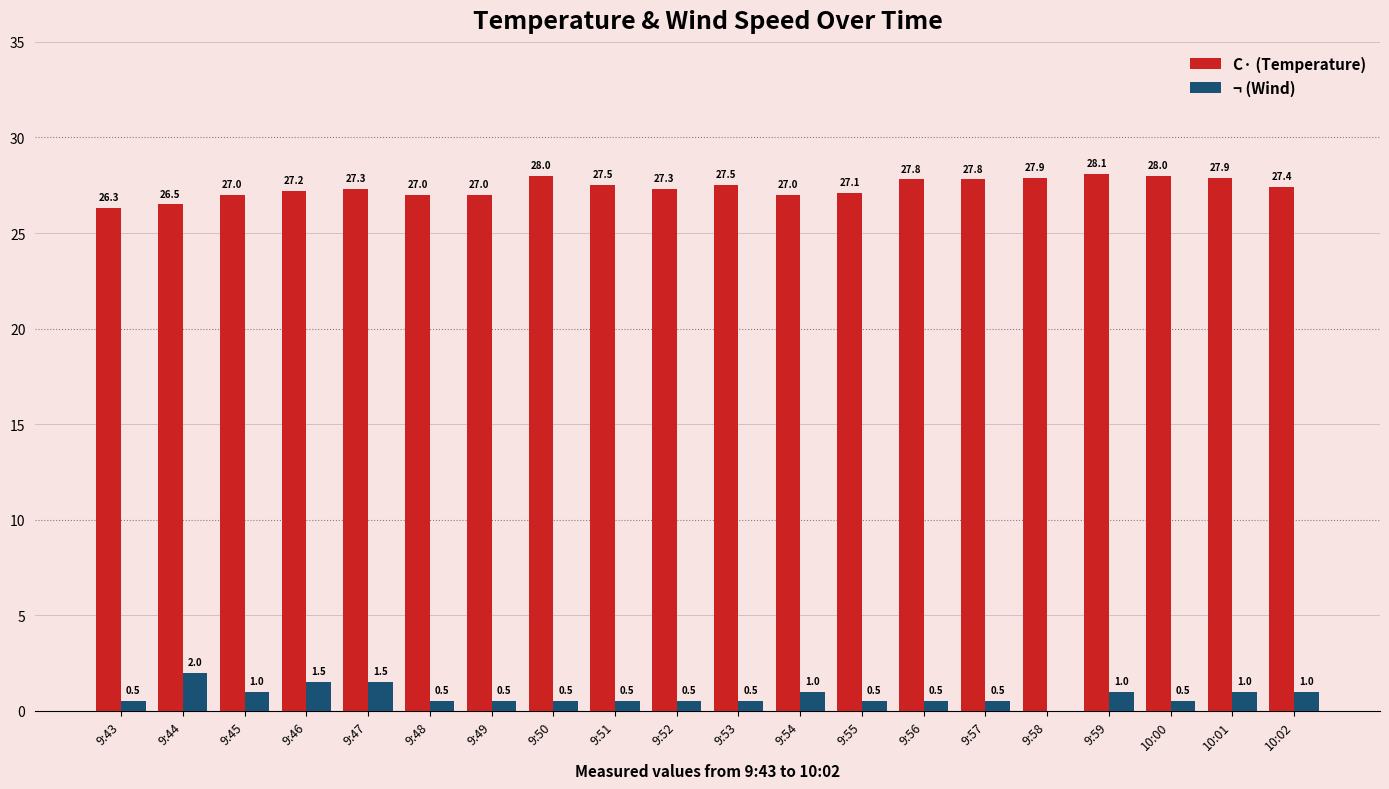

What value does the ¬ (Wind) series have at 9:43?

0.5